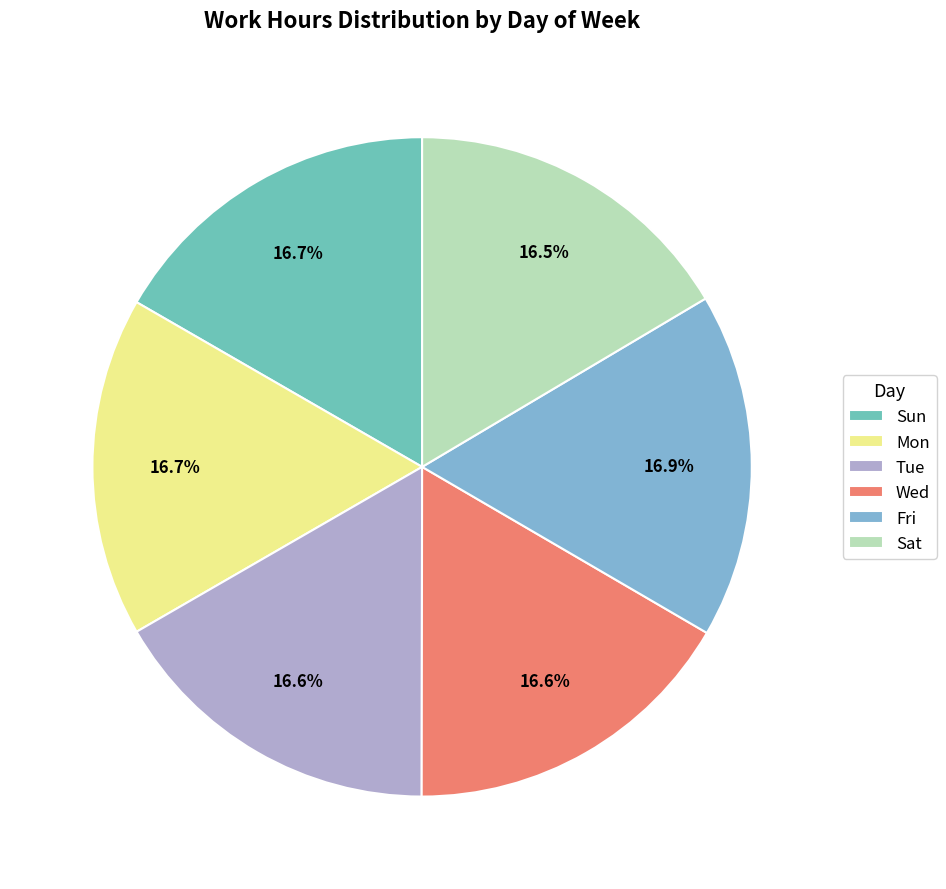

Which slice is the smallest?

Sat